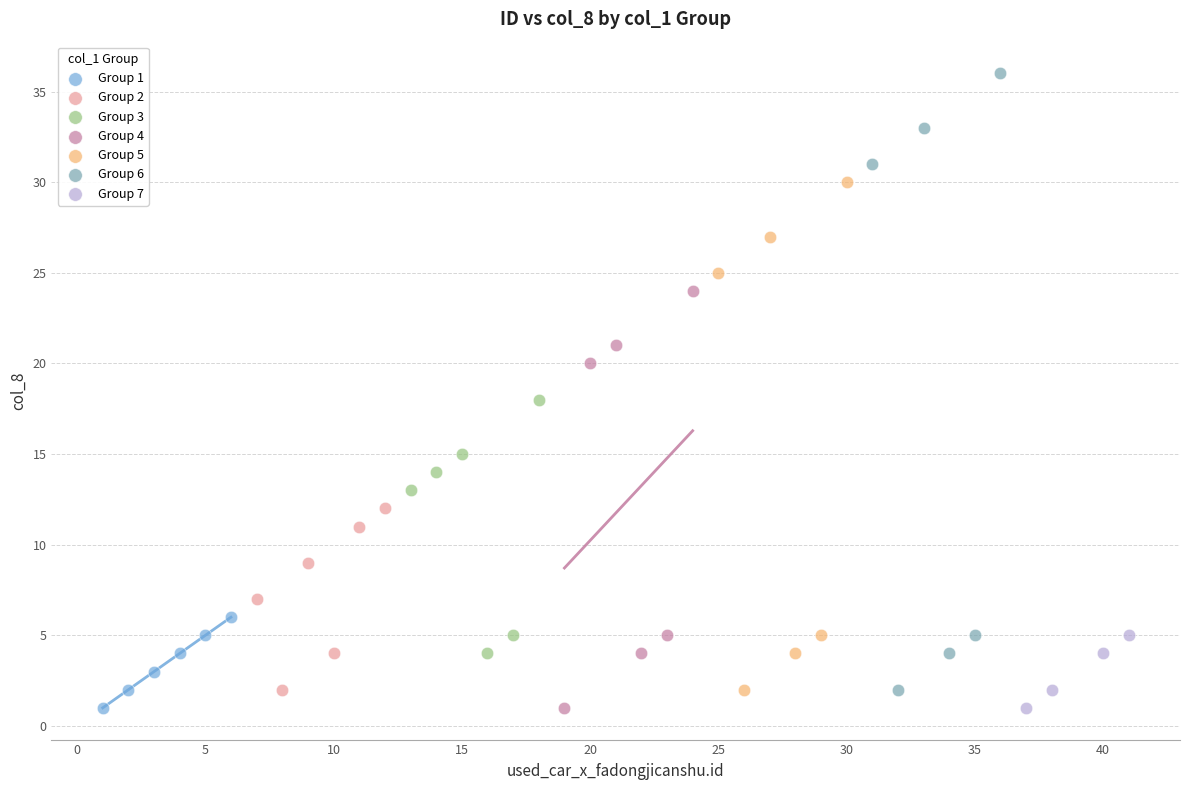

What are all the series names shown in the legend?

Group 1, Group 2, Group 3, Group 4, Group 5, Group 6, Group 7